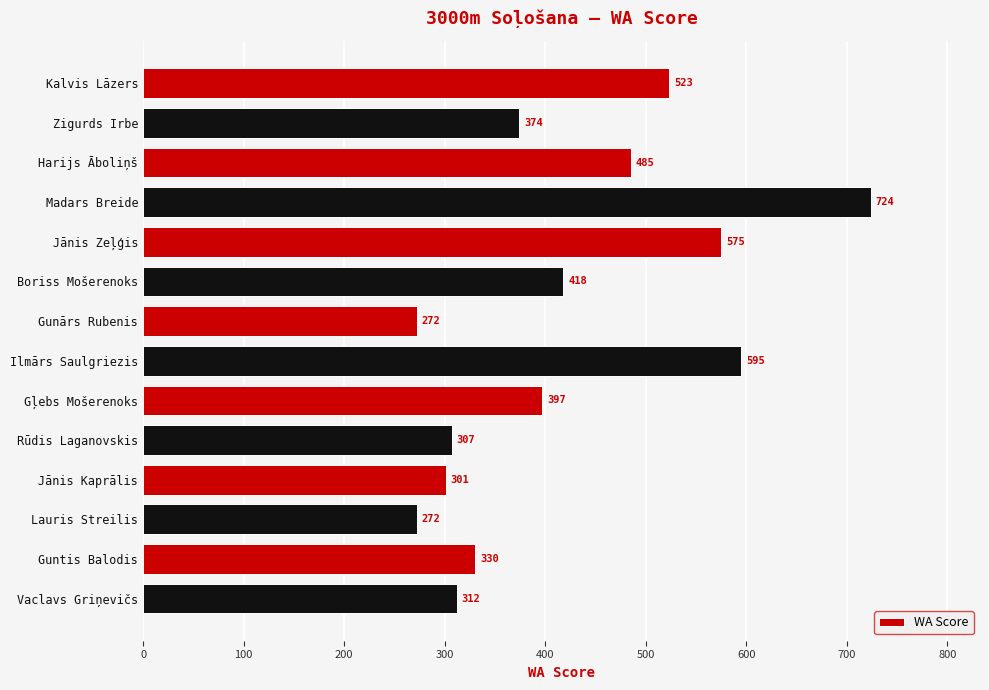

Reading top to bottom, transcribe all the data shown in this chart.

Kalvis Lāzers=523	Zigurds Irbe=374	Harijs Āboliņš=485	Madars Breide=724	Jānis Zeļģis=575	Boriss Mošerenoks=418	Gunārs Rubenis=272	Ilmārs Saulgriezis=595	Gļebs Mošerenoks=397	Rūdis Laganovskis=307	Jānis Kaprālis=301	Lauris Streilis=272	Guntis Balodis=330	Vaclavs Griņevičs=312